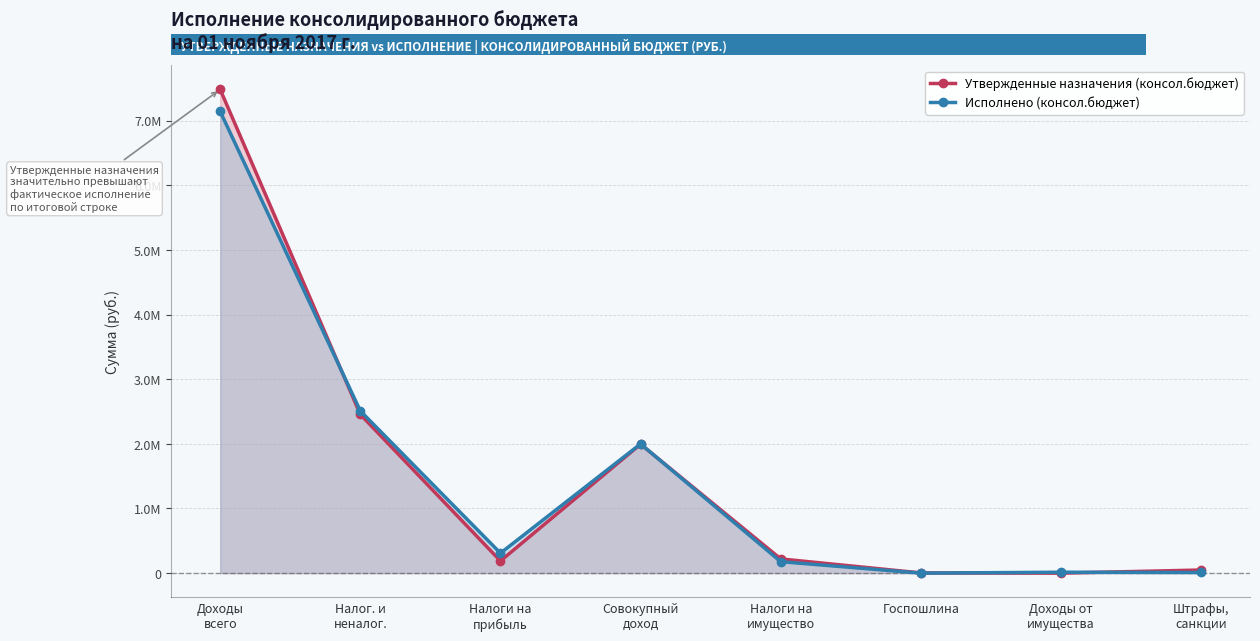

What is the label of the 4th point from the left?

Совокупный
доход